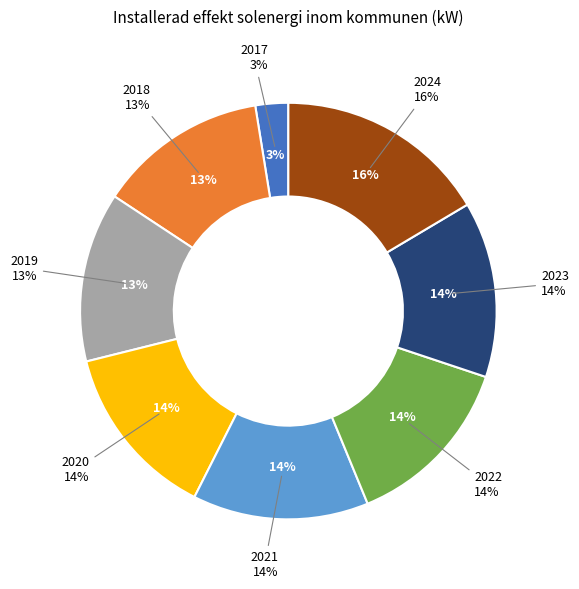

What is the total percentage of 2018 and 2017?

15.7%